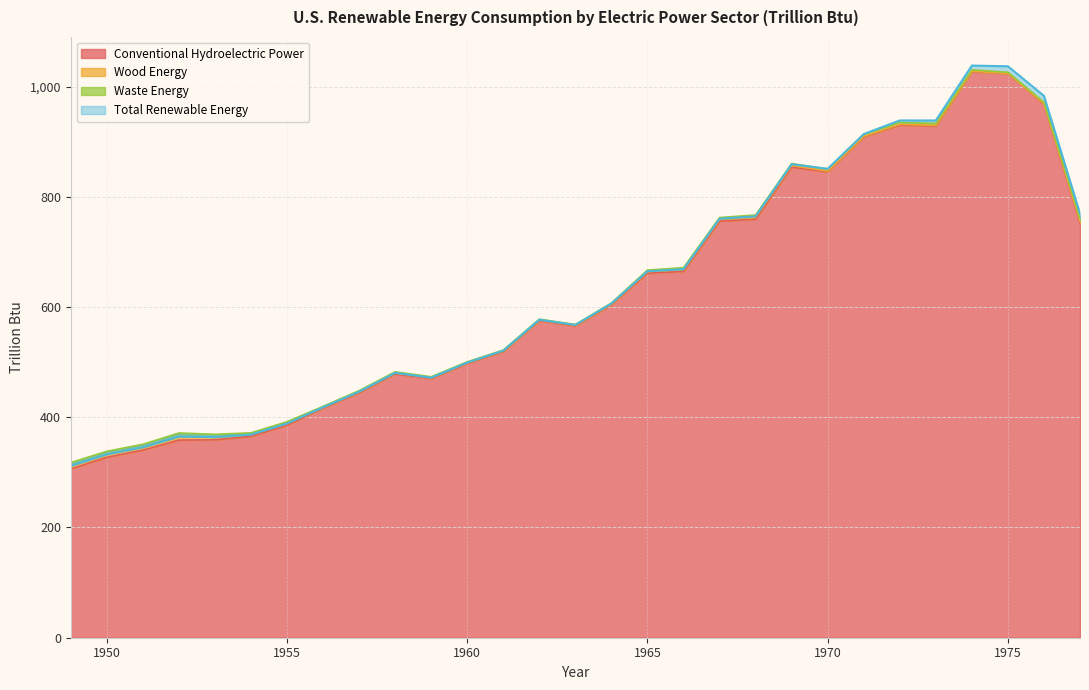

What is the lowest value of the Conventional Hydroelectric Power series?

306.2